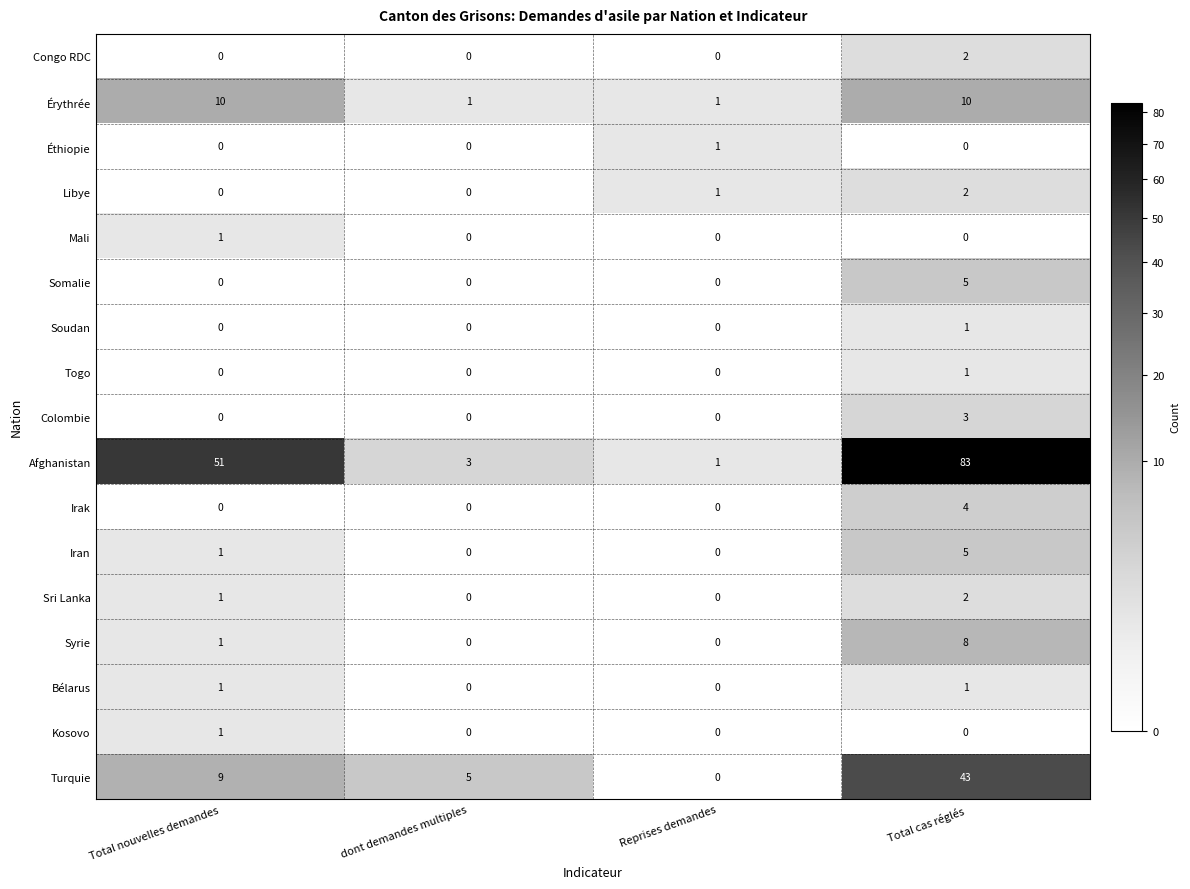

How many values in Syrie are above zero?

2